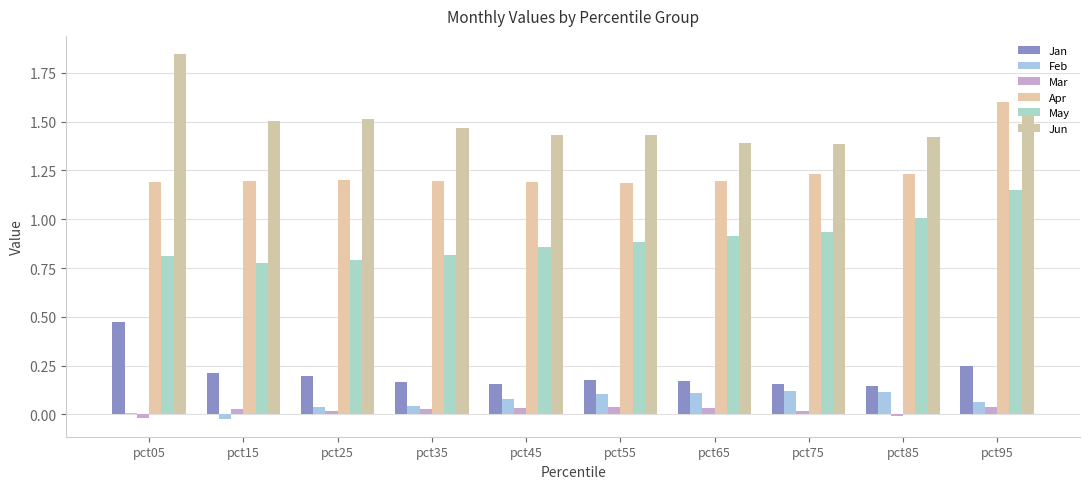

What is the sum of the Apr values at pct65 and pct95?

2.8